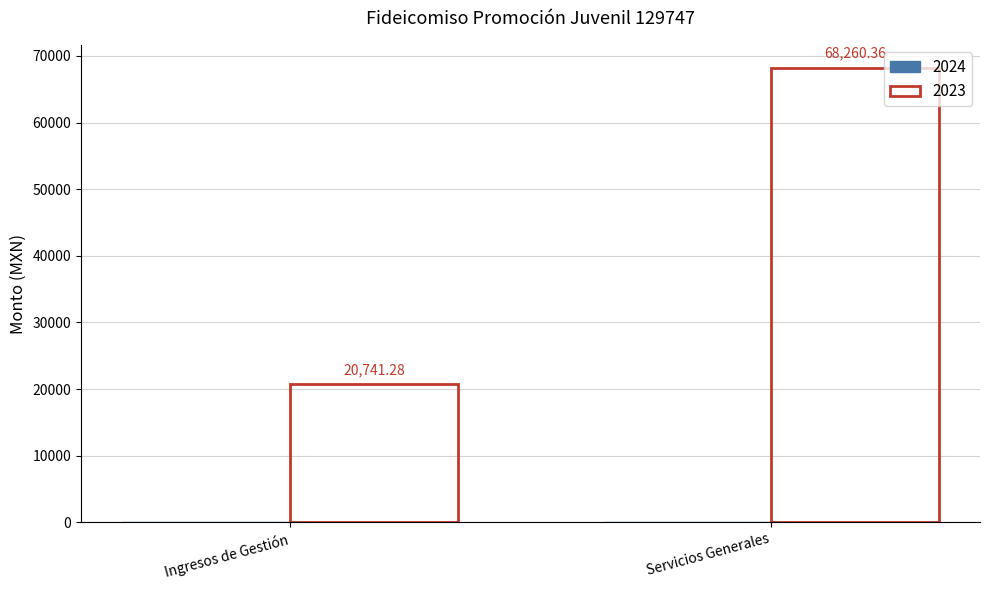

Rank the categories by value from lowest to highest.

Ingresos de Gestión, Servicios Generales